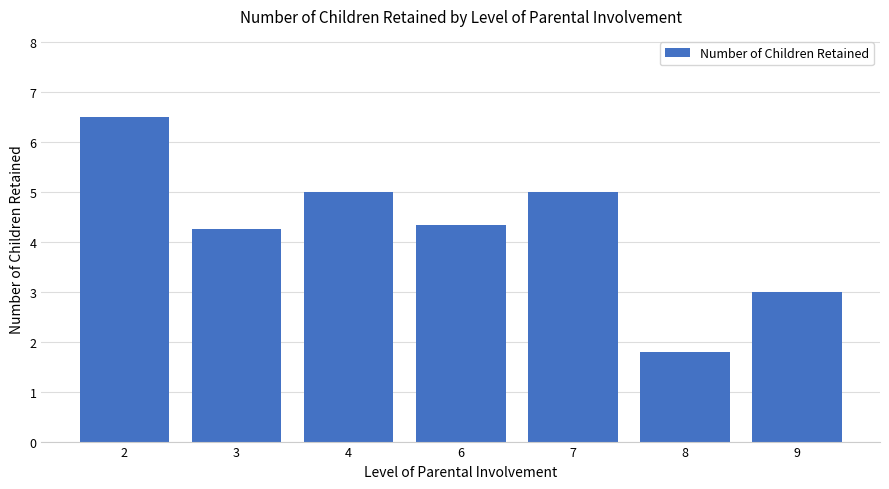

Are the bars grouped side by side (vs. stacked)?

No